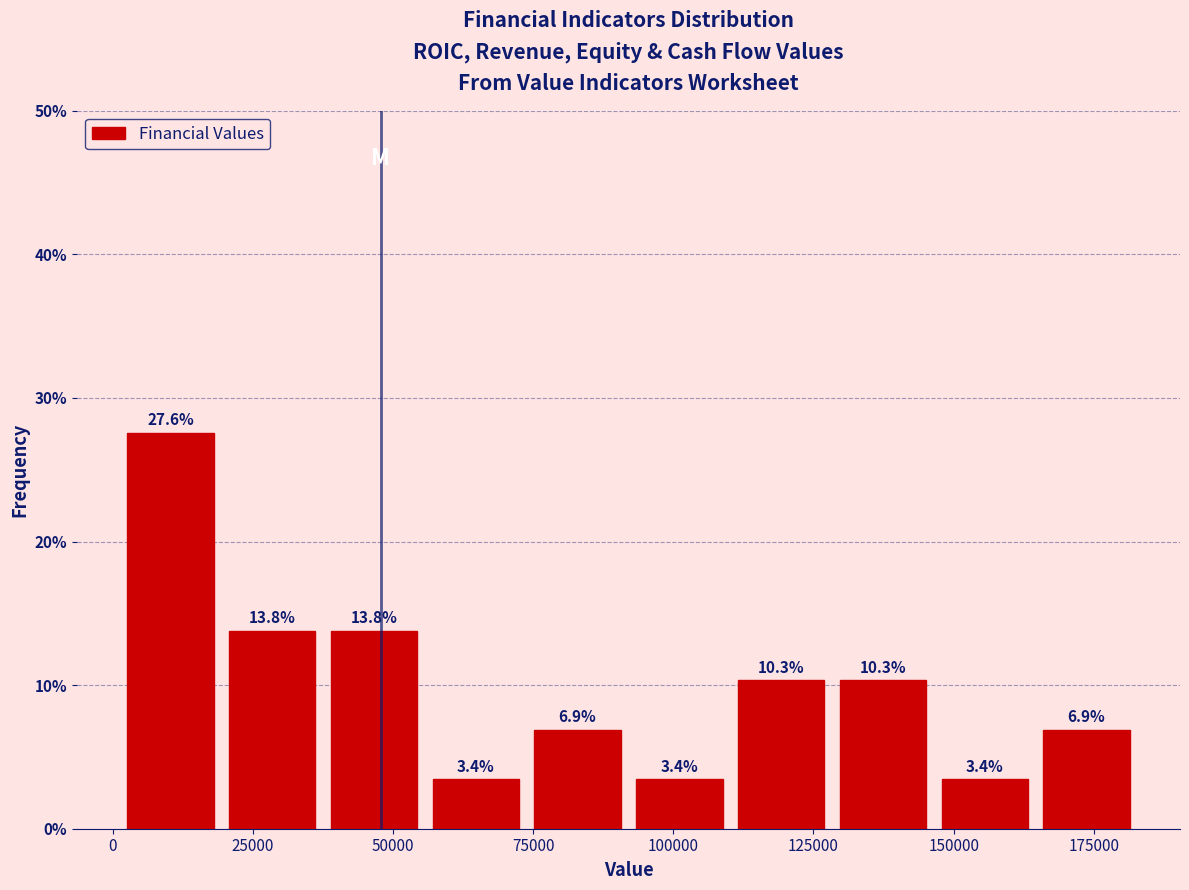

Around what value on the x-axis is the tallest bar? Give the approximate position of its centre, as read against the axis.

10000